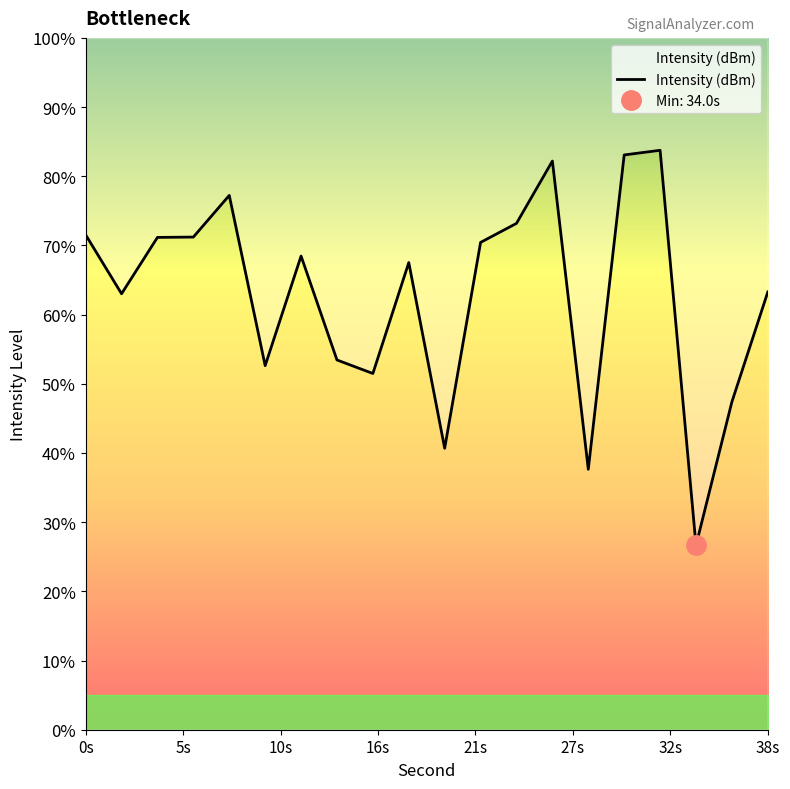

How many values exceed -124?

9